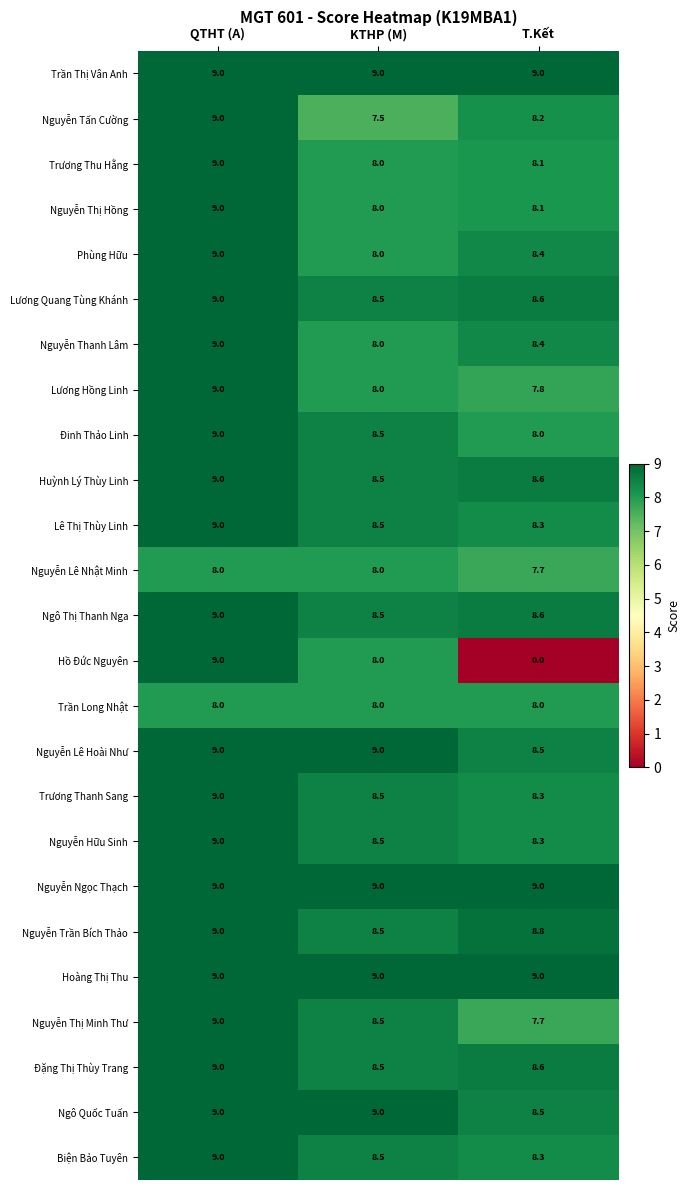

What is the sum of all Lê Thị Thùy Linh values?

25.8